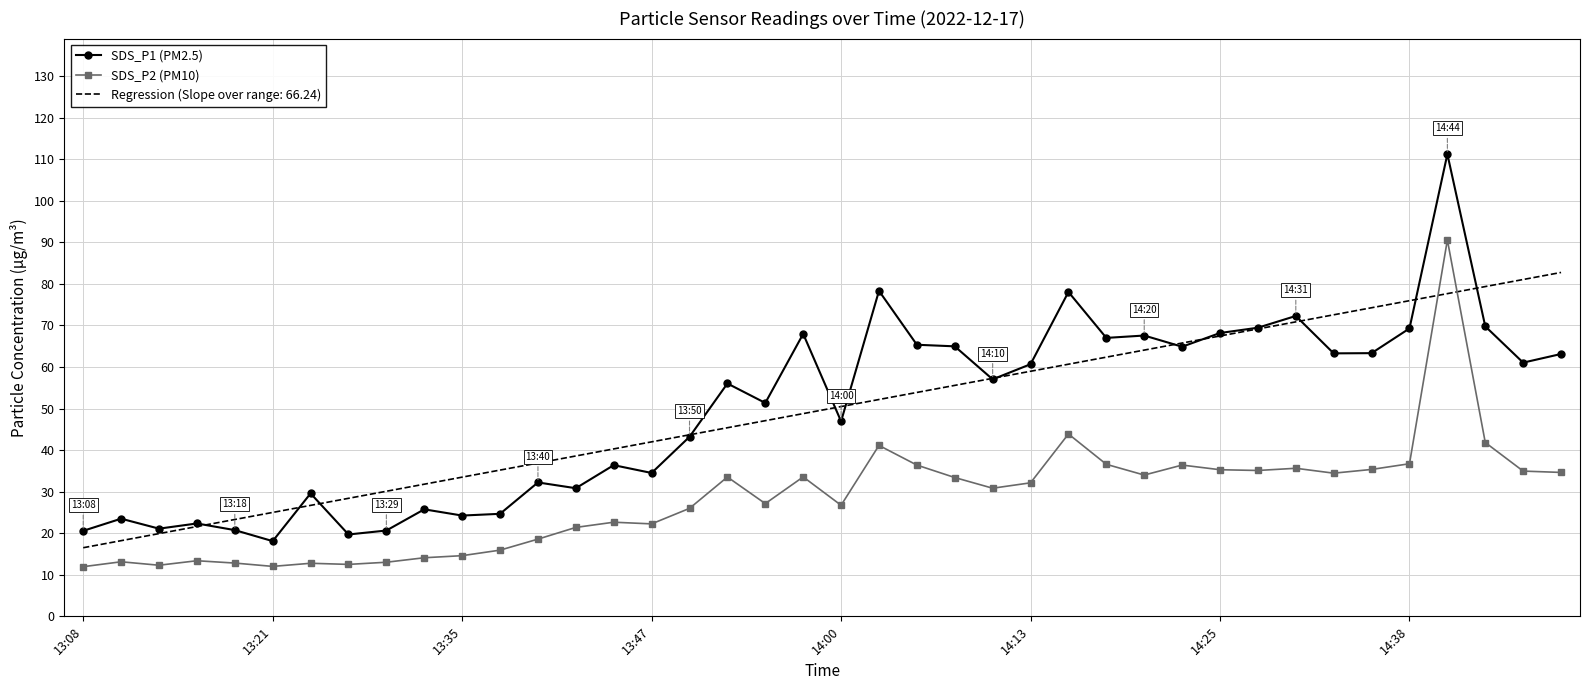

Rank the series by their maximum value, from lowest to highest.

Regression (Slope over range: 66.24), SDS_P2 (PM10), SDS_P1 (PM2.5)